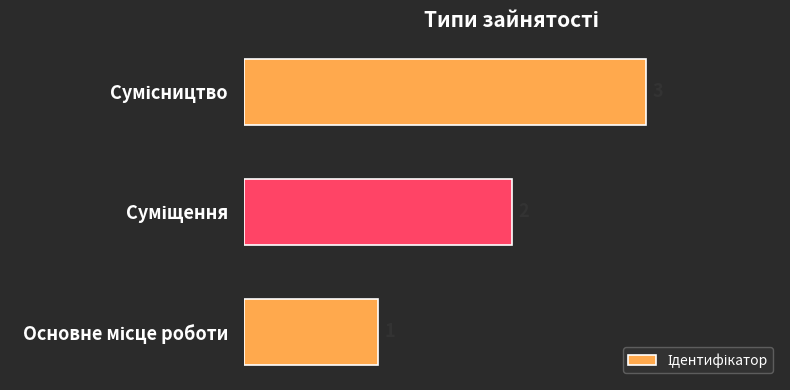

Count the number of categories in the chart.

3